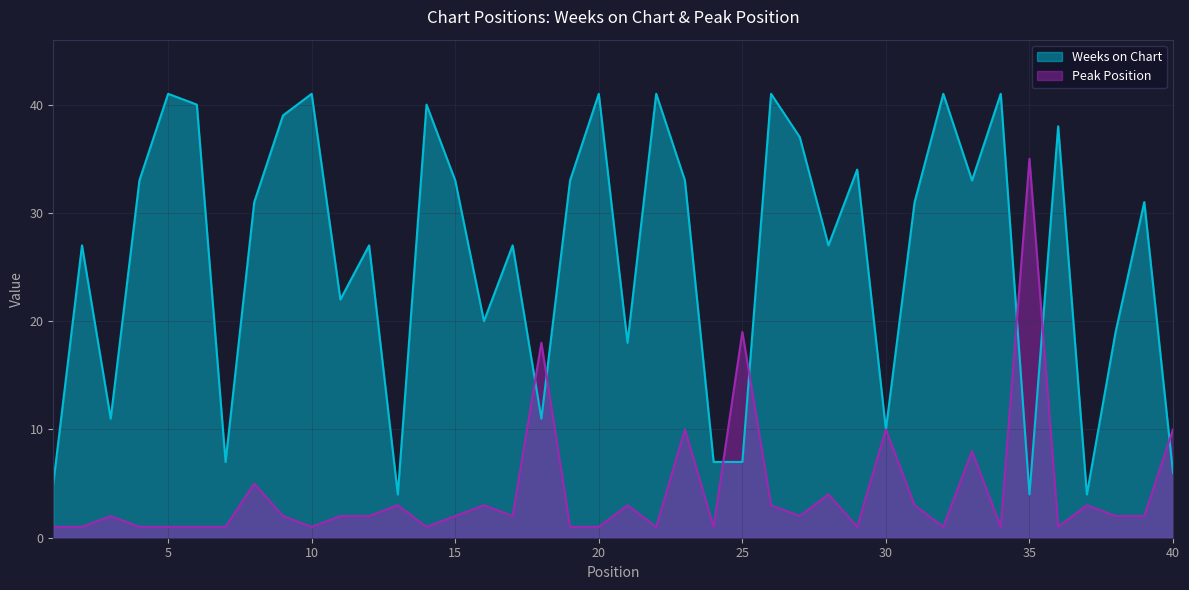

The value of Peak Position at 30 is 10. True or false?

True